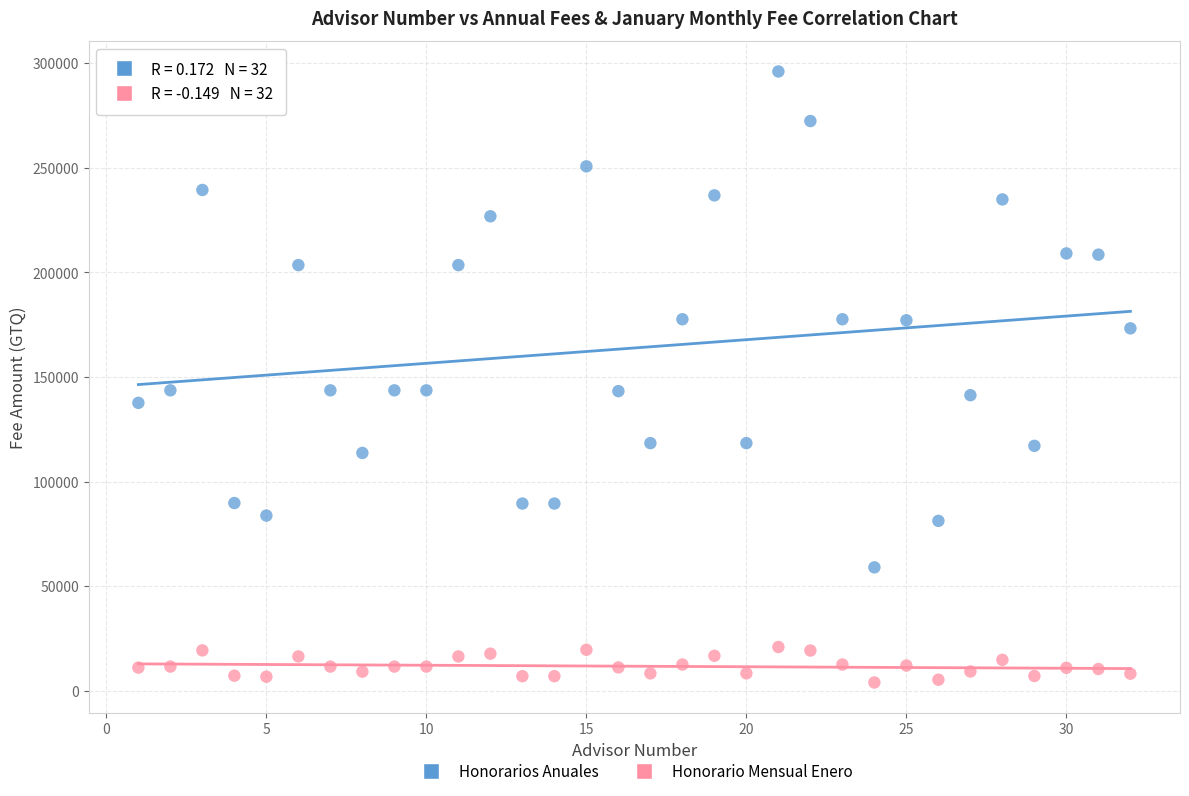

Across all data points, what is the range of X values (max minus min)?

31.0